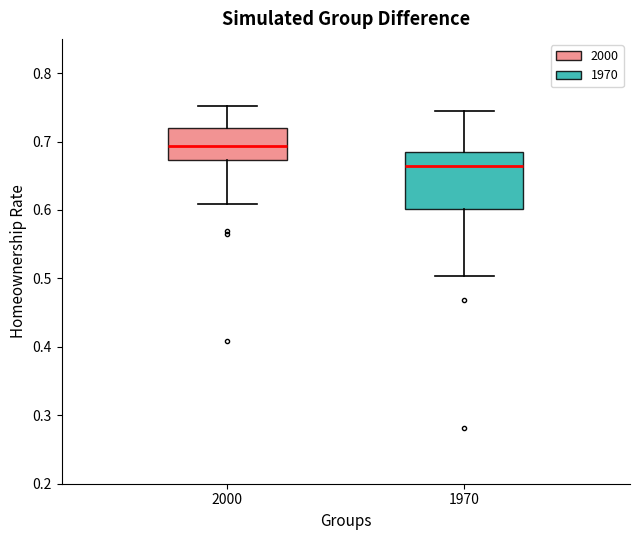

Reading left to right, transcribe this box plot: for each box, give where its median line is, the range the box spans, and where its two whiskers end, as read against the y-axis. The values are not printed on the chart, so give them approximately, as read against the axis.

2000: median 0.69, box 0.67 to 0.72, whiskers 0.61 to 0.75
1970: median 0.66, box 0.60 to 0.68, whiskers 0.50 to 0.74